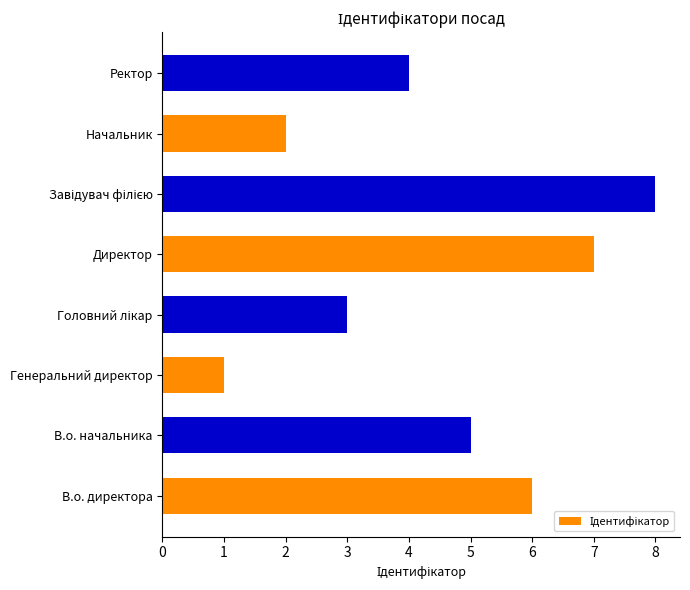

What is the greatest value displayed?

8